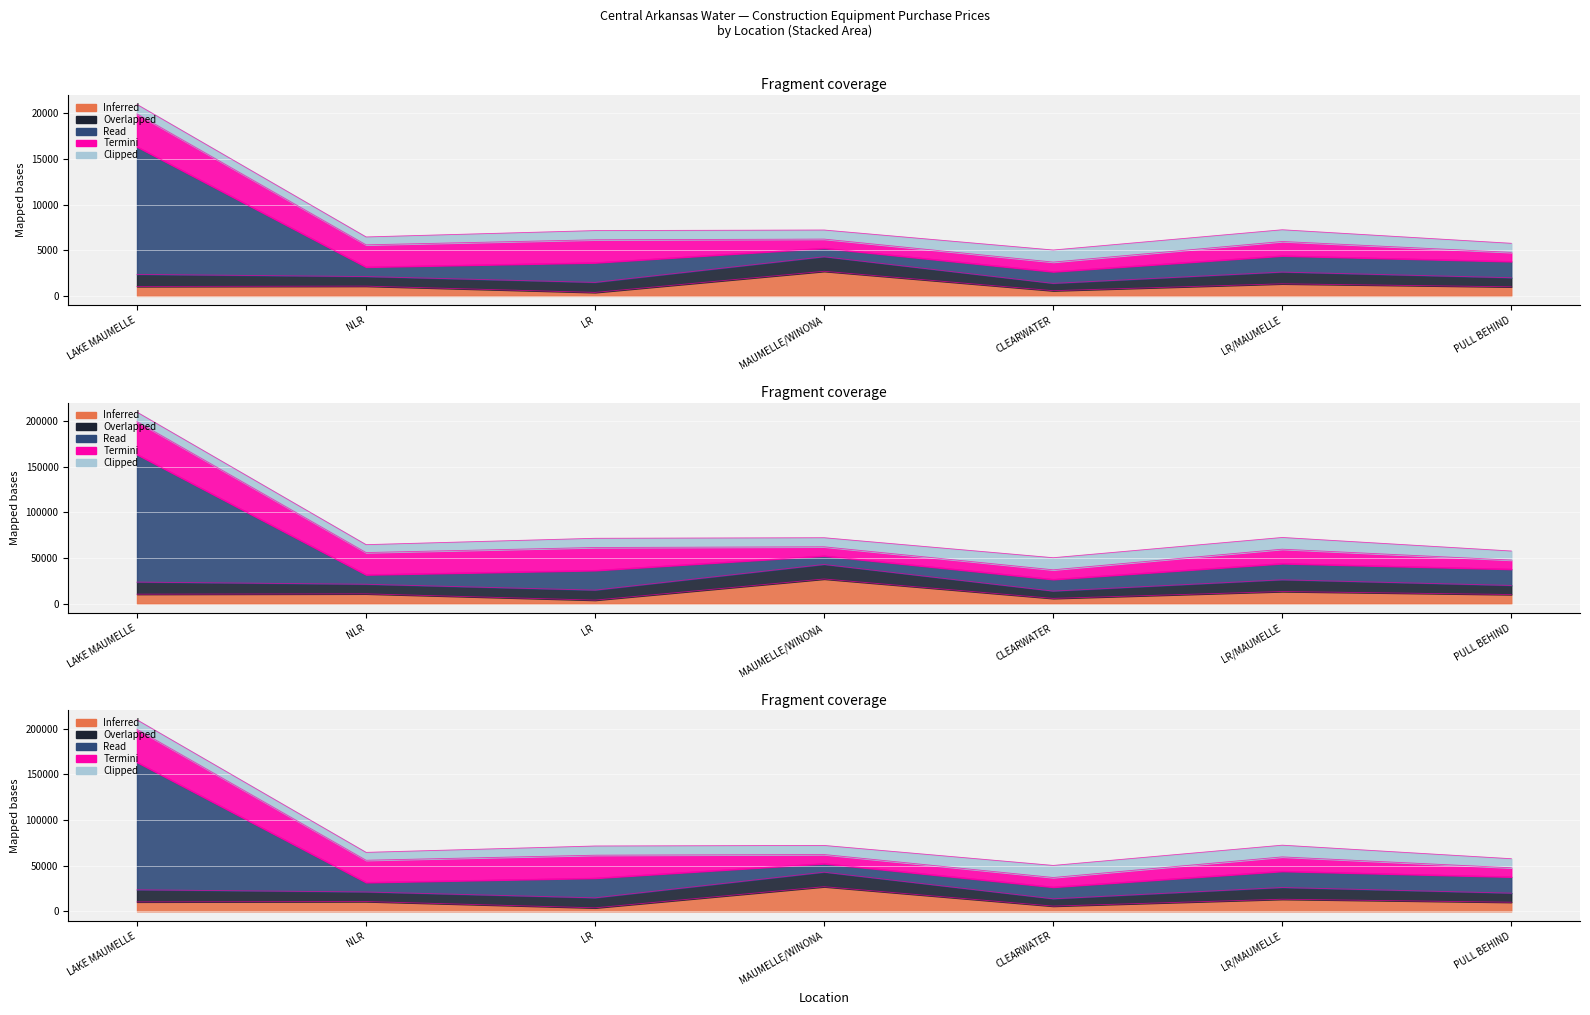

Rank the categories by Inferred value from lowest to highest.

LR, CLEARWATER, PULL BEHIND, LAKE MAUMELLE, NLR, LR/MAUMELLE, MAUMELLE/WINONA